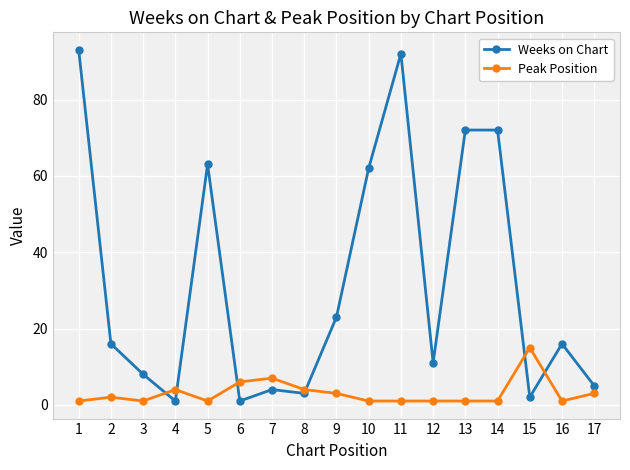

Where is the first local maximum for Peak Position?

2